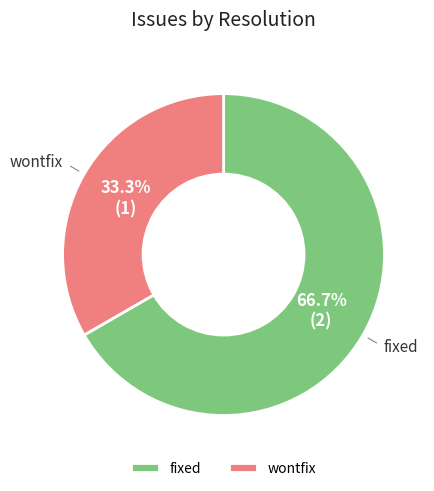

Does fixed represent more than half of the total?

Yes